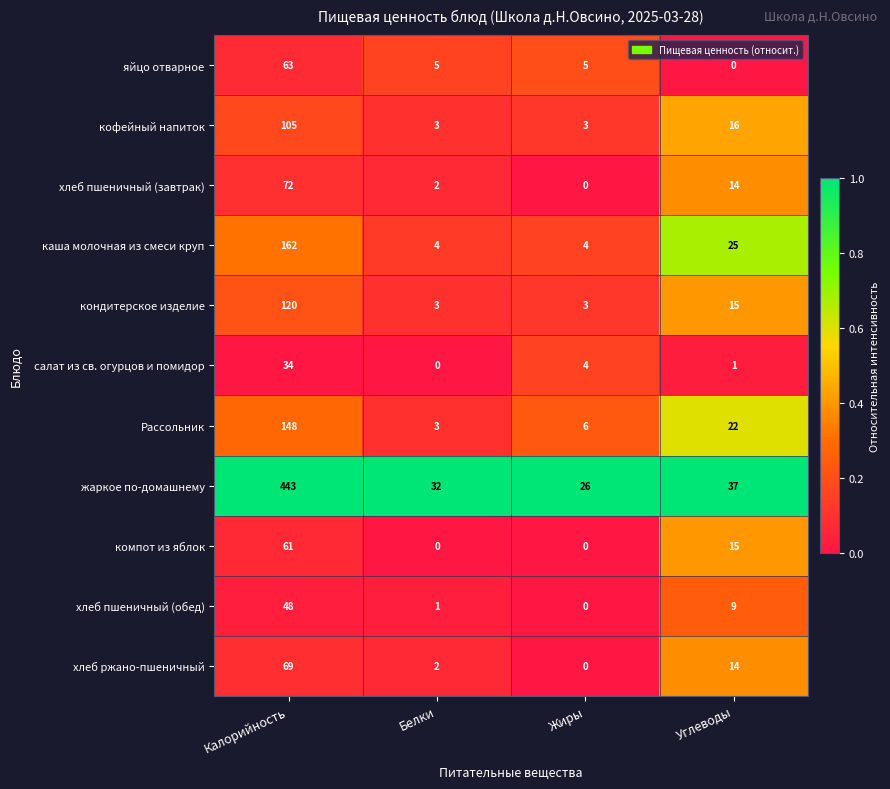

How many values in the кофейный напиток series are below 16?

2